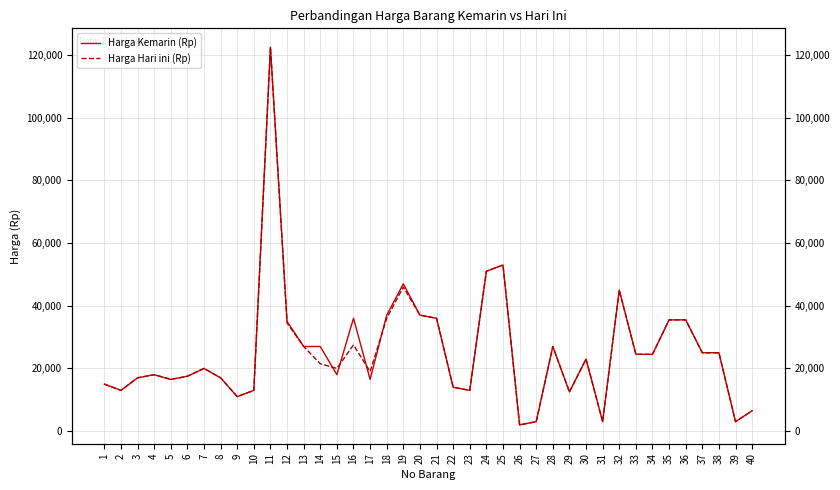

How many values in the Harga Hari ini (Rp) series exceed 21500?

19